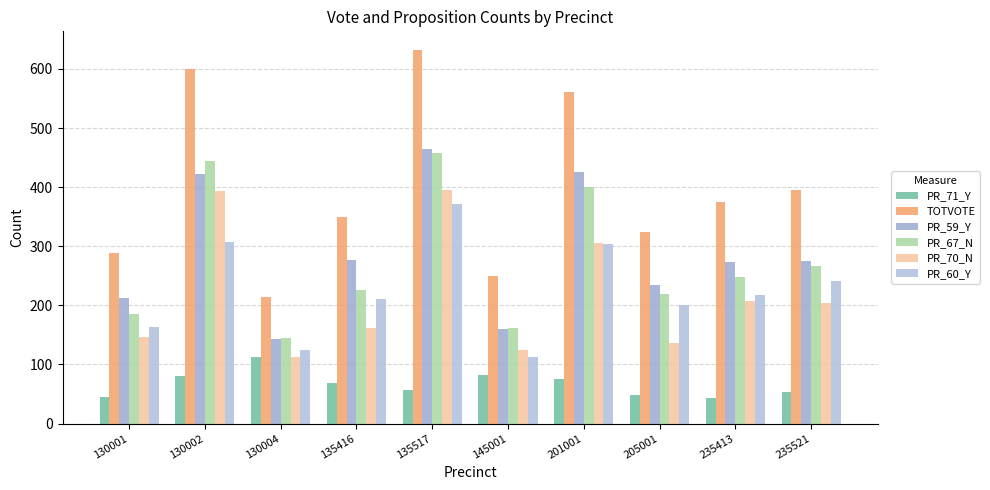

Reading left to right, what are all the values shown in this chart?

PR_71_Y: 45	80	113	68	56	82	76	48	44	54
TOTVOTE: 288	600	214	350	632	250	561	324	375	396
PR_59_Y: 213	422	143	277	465	160	425	234	274	275
PR_67_N: 185	444	145	226	457	162	401	219	248	267
PR_70_N: 146	394	112	161	396	124	306	136	207	204
PR_60_Y: 163	308	125	211	372	112	303	201	218	242